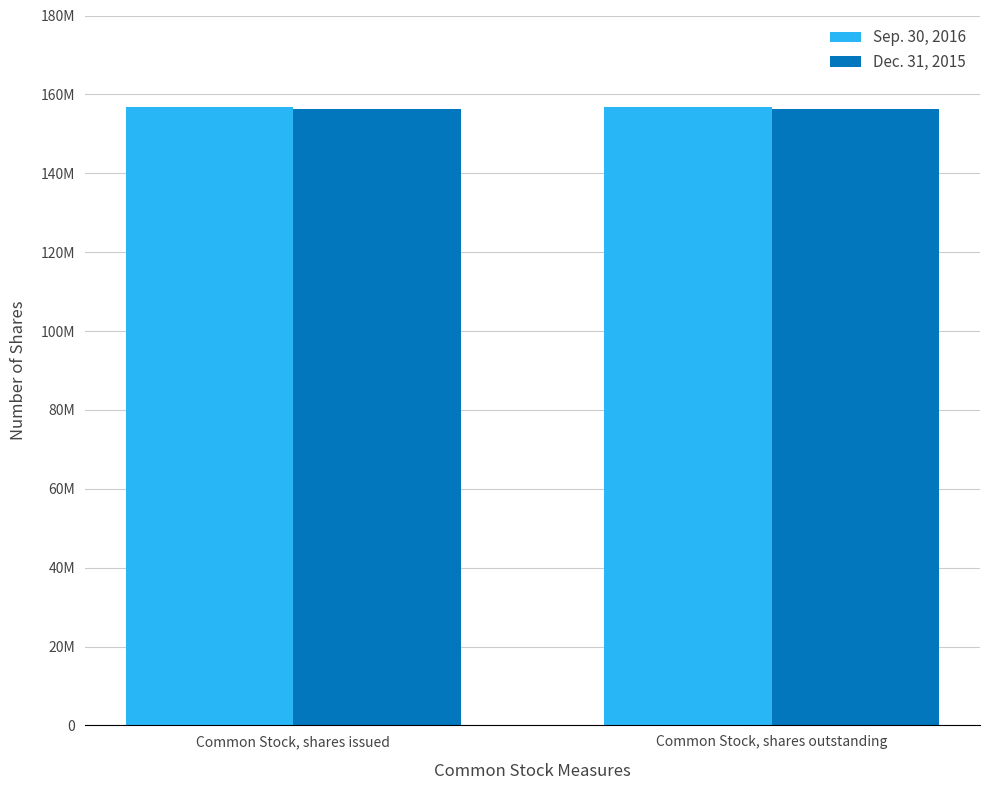

What are all the series names shown in the legend?

Sep. 30, 2016, Dec. 31, 2015